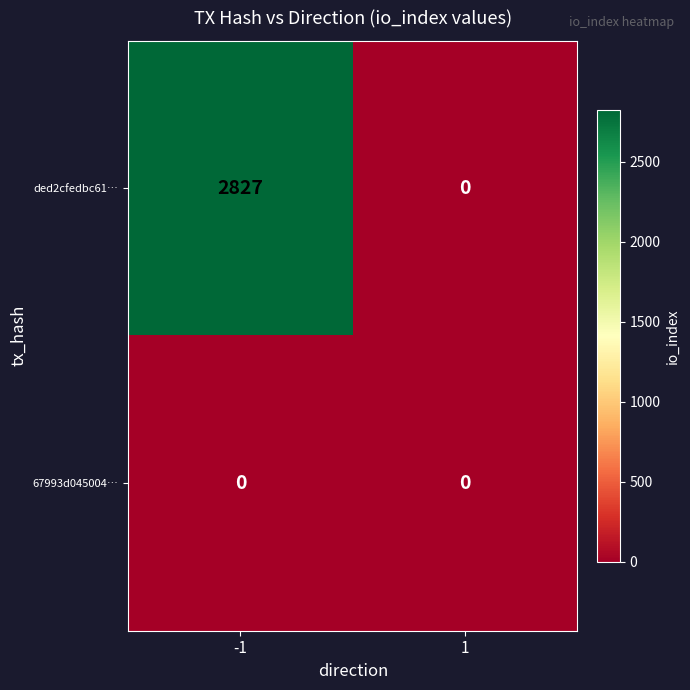

Is it true that ded2cfedbc61… equals 0 at 1?

True